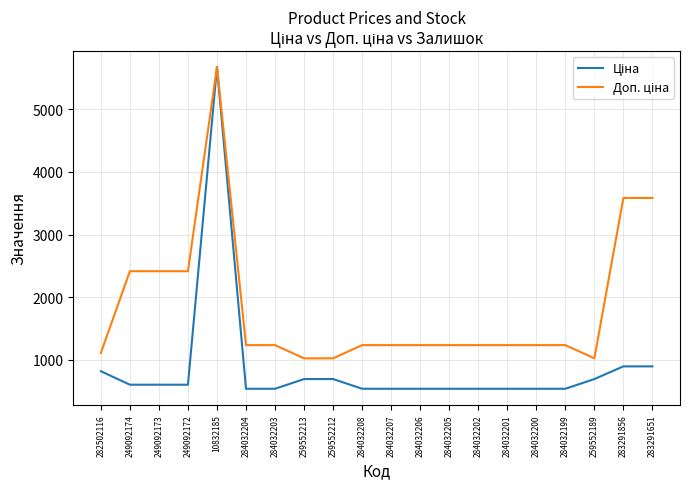

At which category is the sum across all series the highest?

10832185